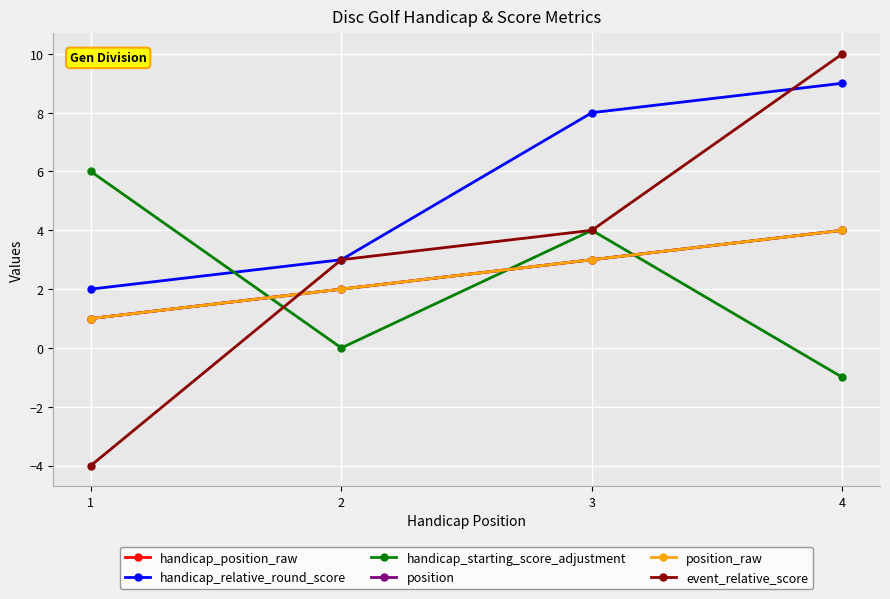

Is the value of handicap_relative_round_score at 1 greater than the value of position at 2?

No